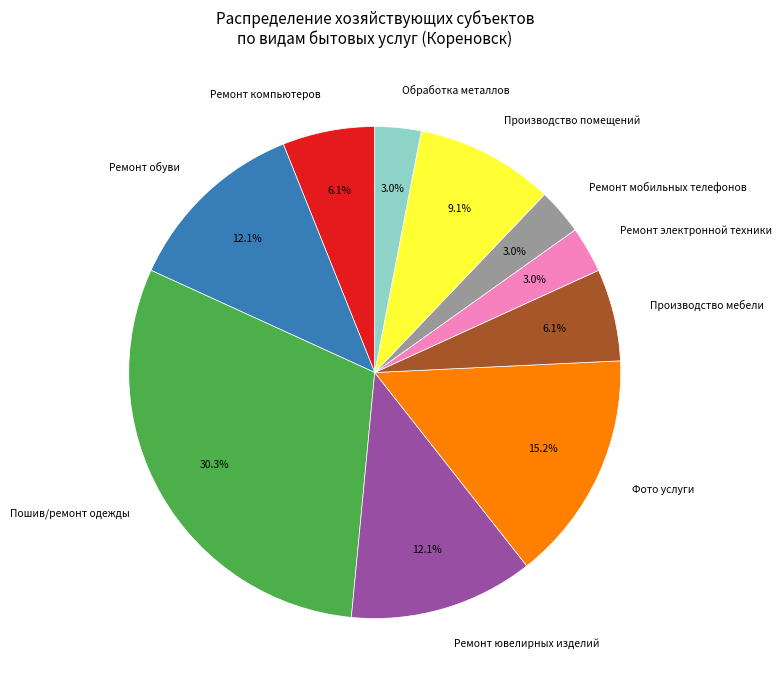

True or false: Ремонт обуви accounts for 4% of the total.

False